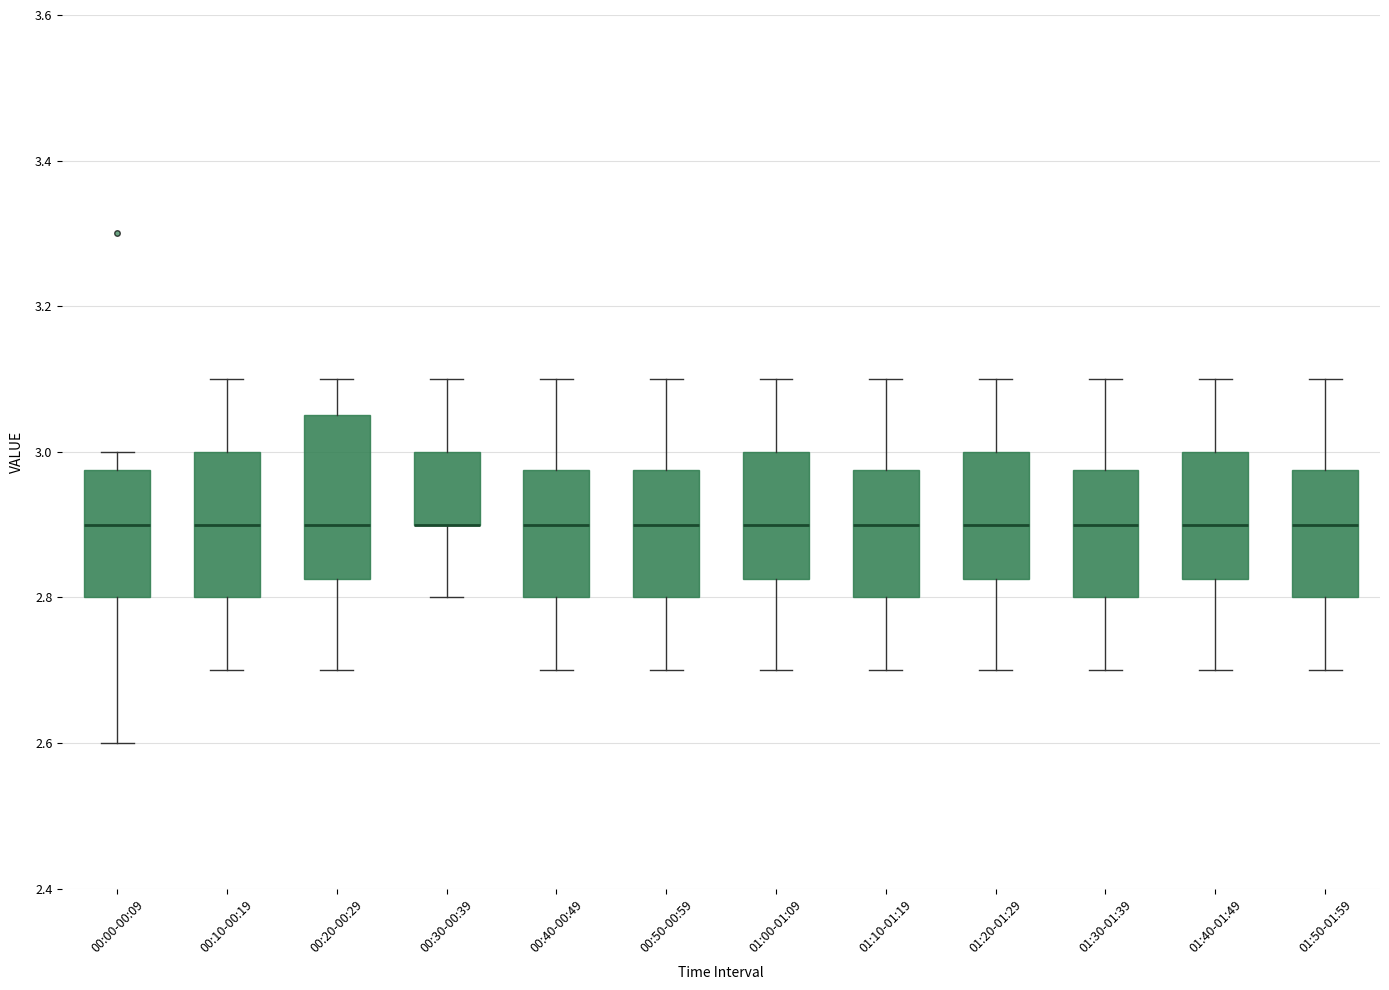

Comparing the boxes themselves (not the whiskers), which one is the tallest?

00:20-00:29